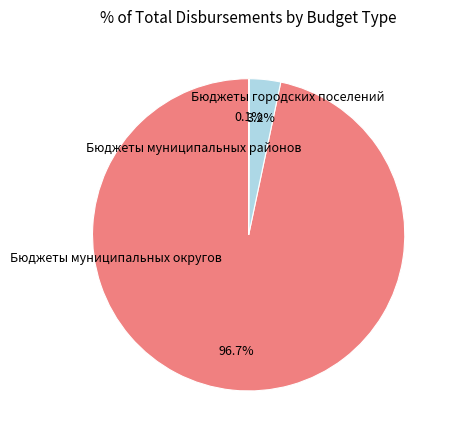

Is there a majority slice in this chart?

Yes